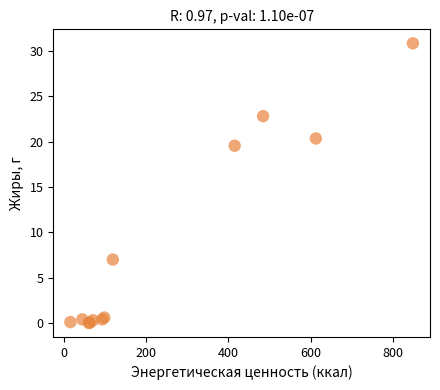

What Y value in the scatter plot is closest to 15?

19.6